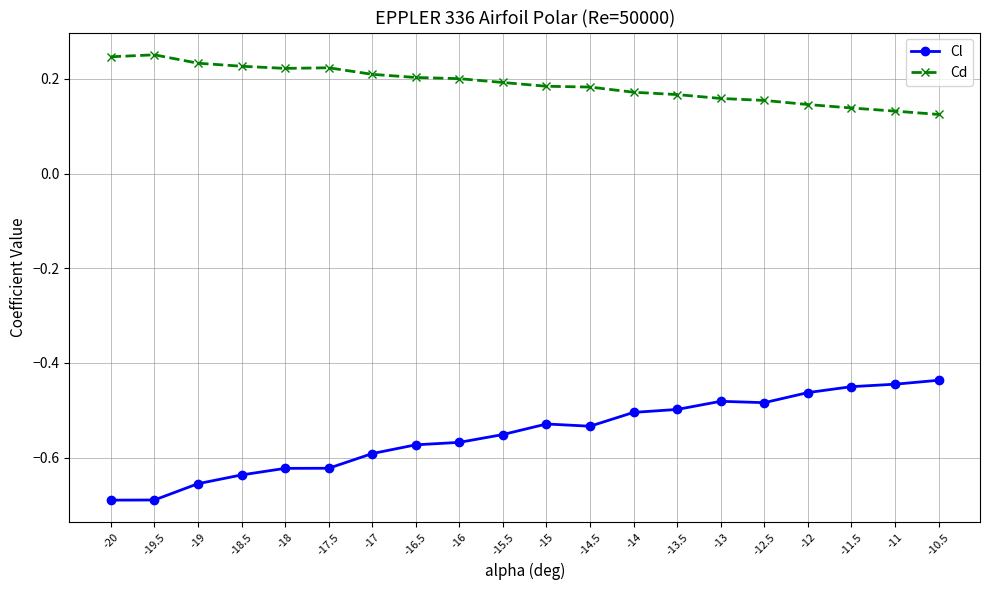

True or false: Cd and Cl cross at least once.

False